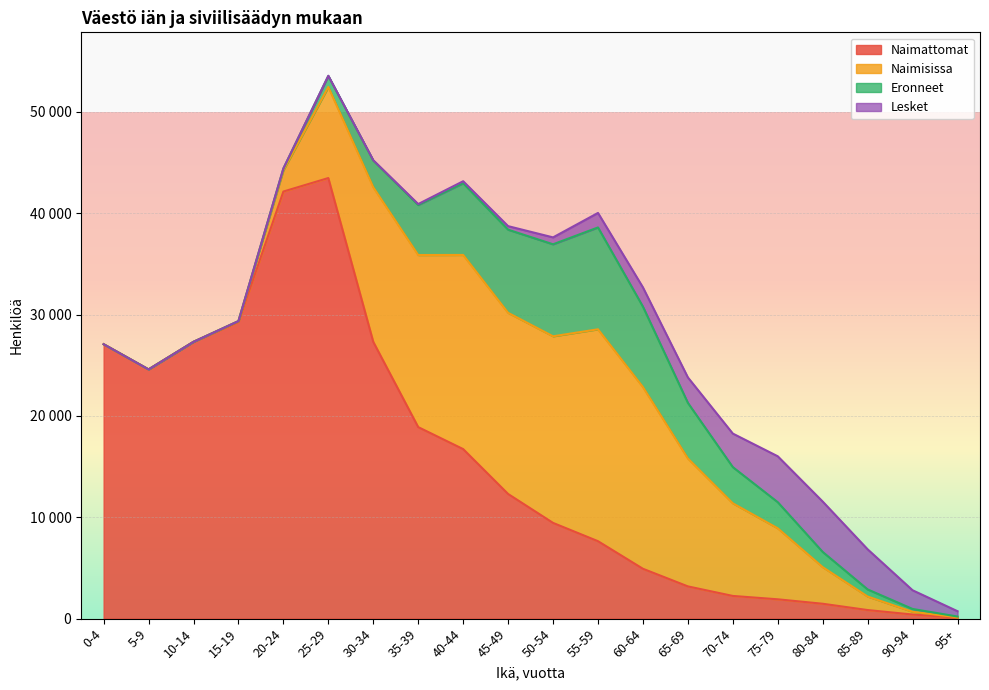

How many lines are shown in the chart?

4